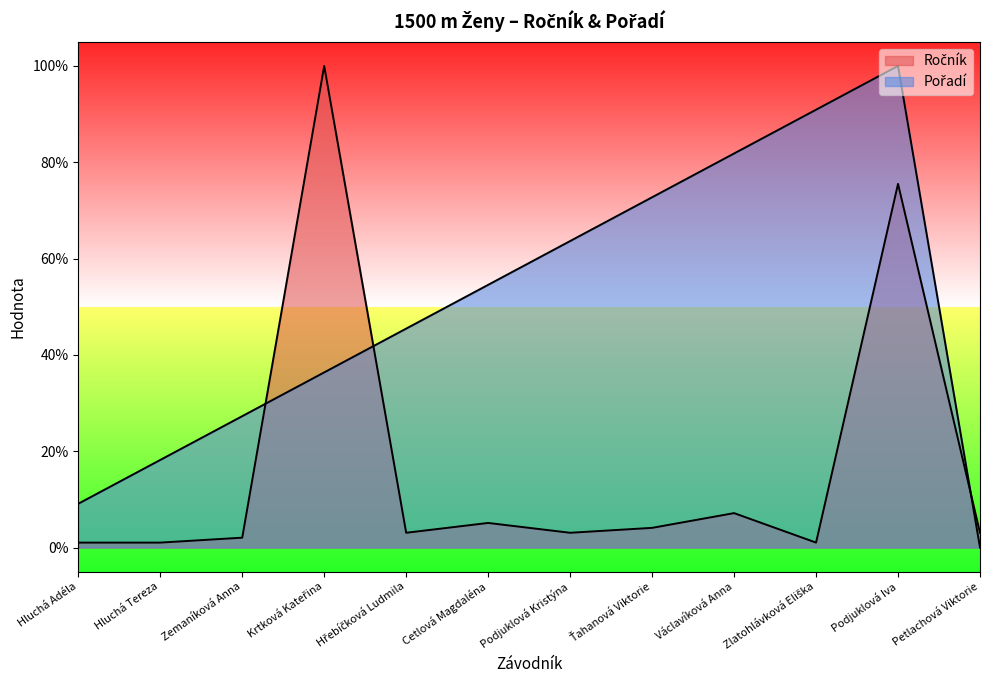

List the series in order of their peak value, highest first.

Ročník, Pořadí